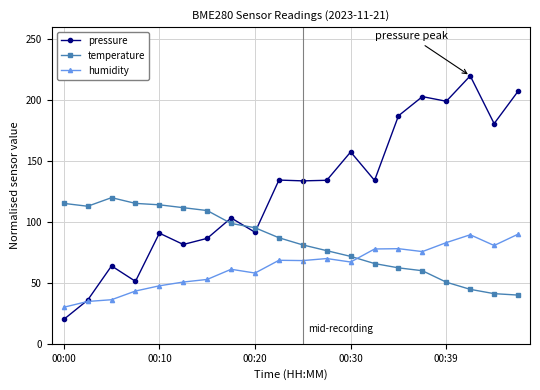

How many times do temperature and pressure cross each other?

3